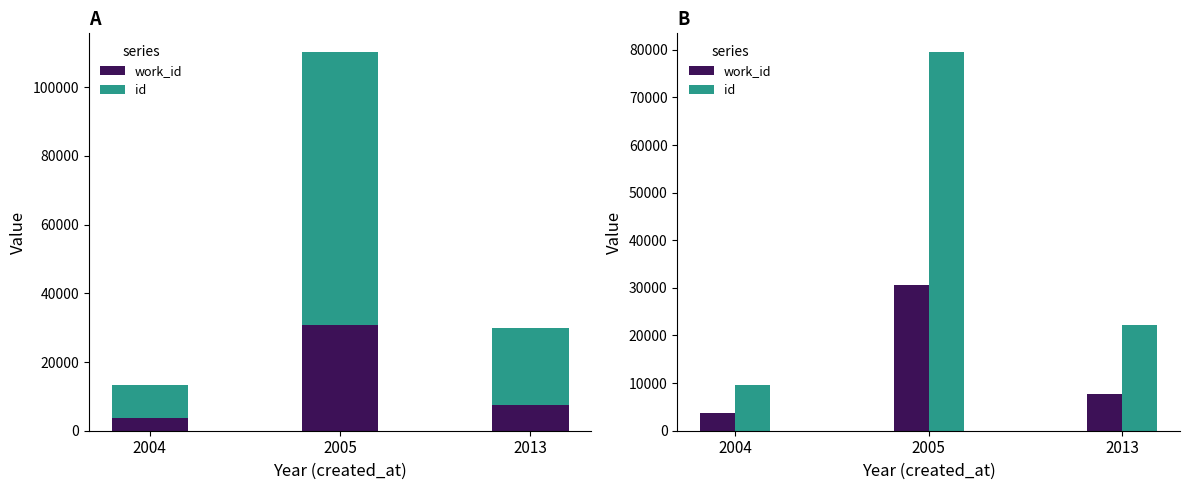

Where does the id series first go above 22297?

2005